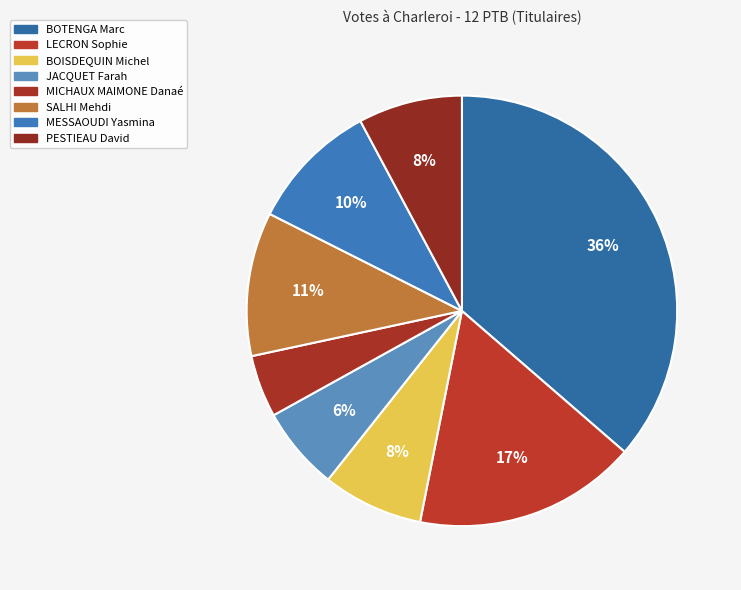

Count the number of slices in the pie.

8